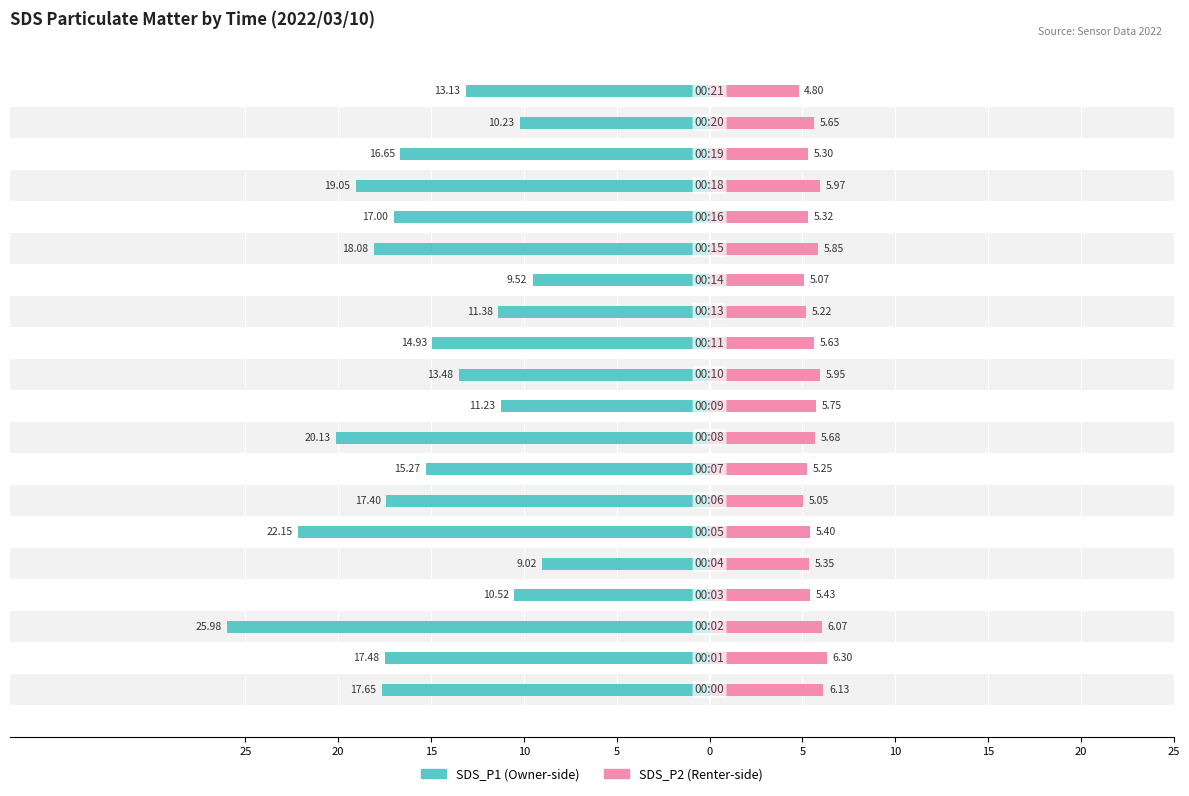

Are the bars grouped side by side (vs. stacked)?

Yes